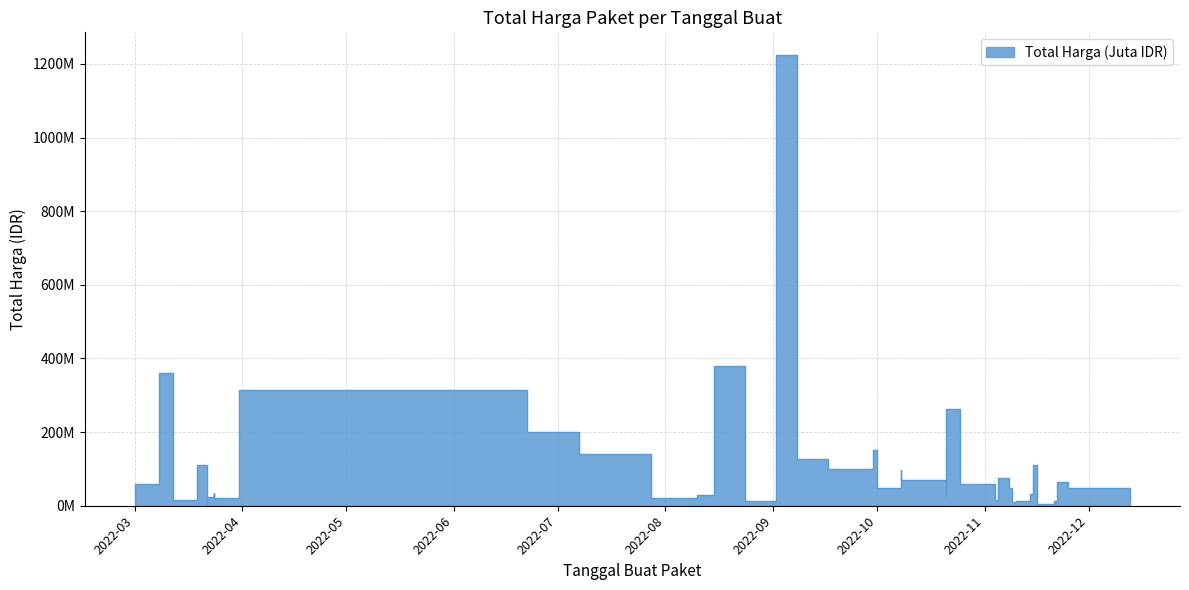

Is it true that the value at 2022-11-22 is 65000000?

True